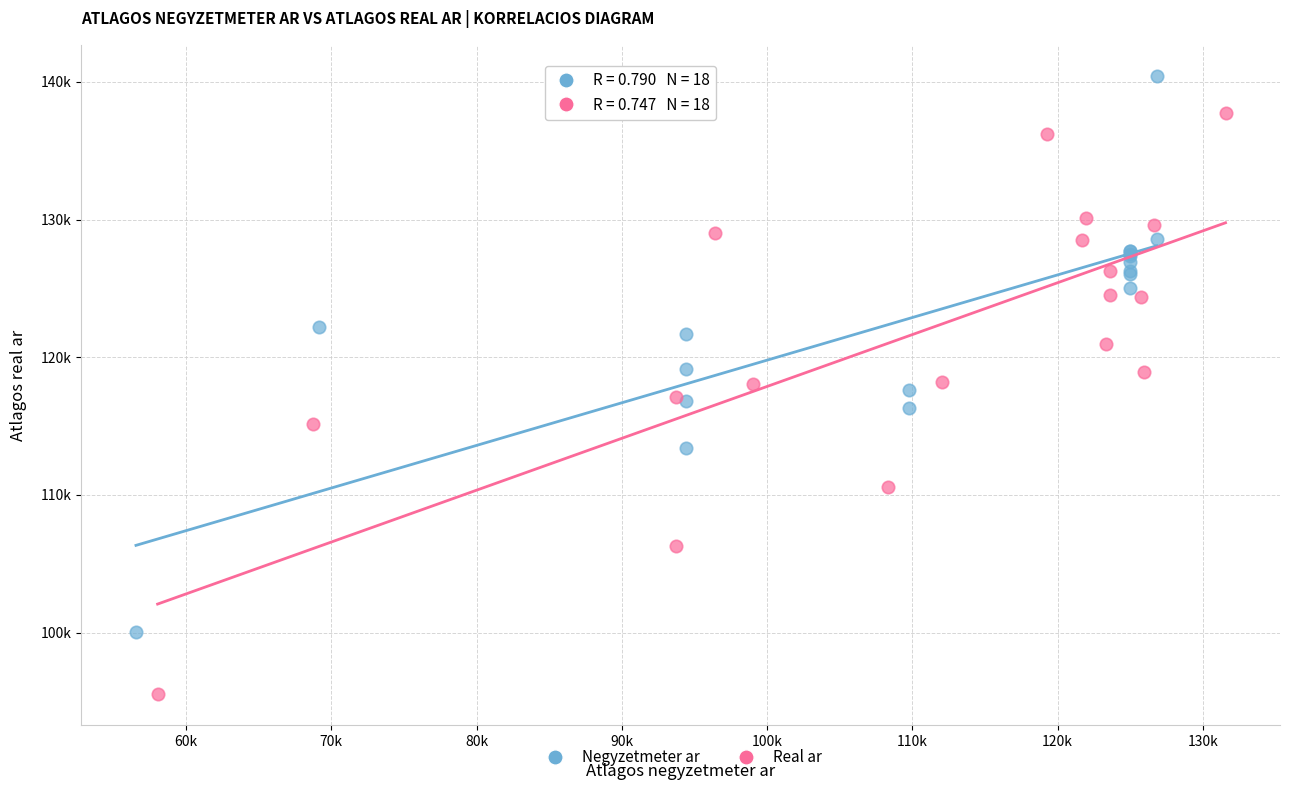

What are all the series names shown in the legend?

Negyzetmeter ar, Real ar